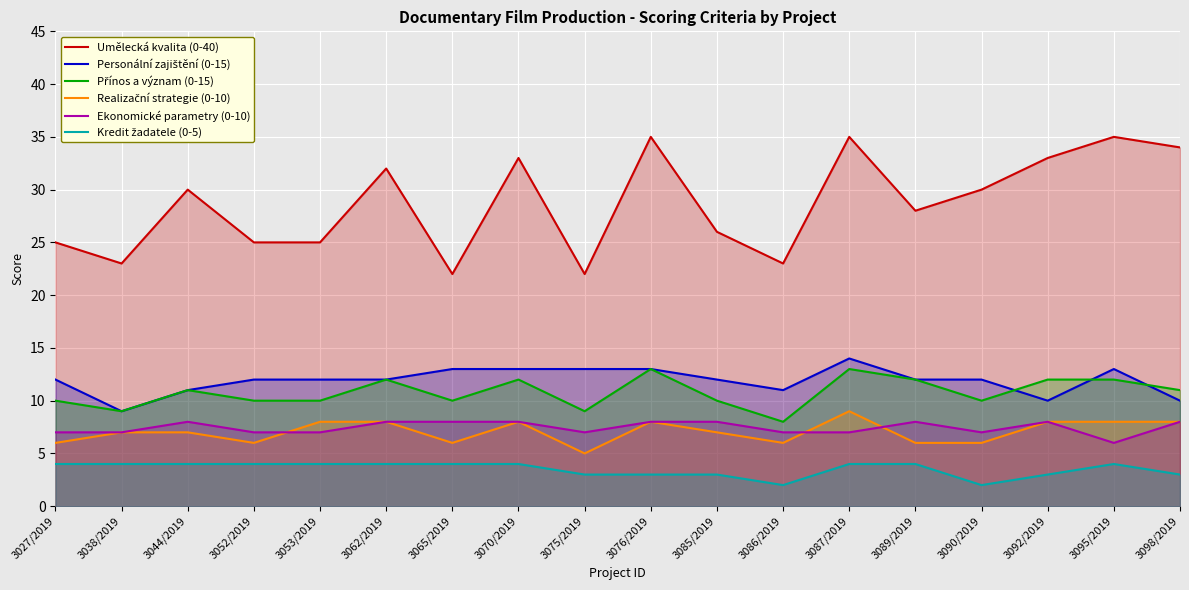

Where is Přínos a význam (0-15) nearest to the value 10?

3027/2019